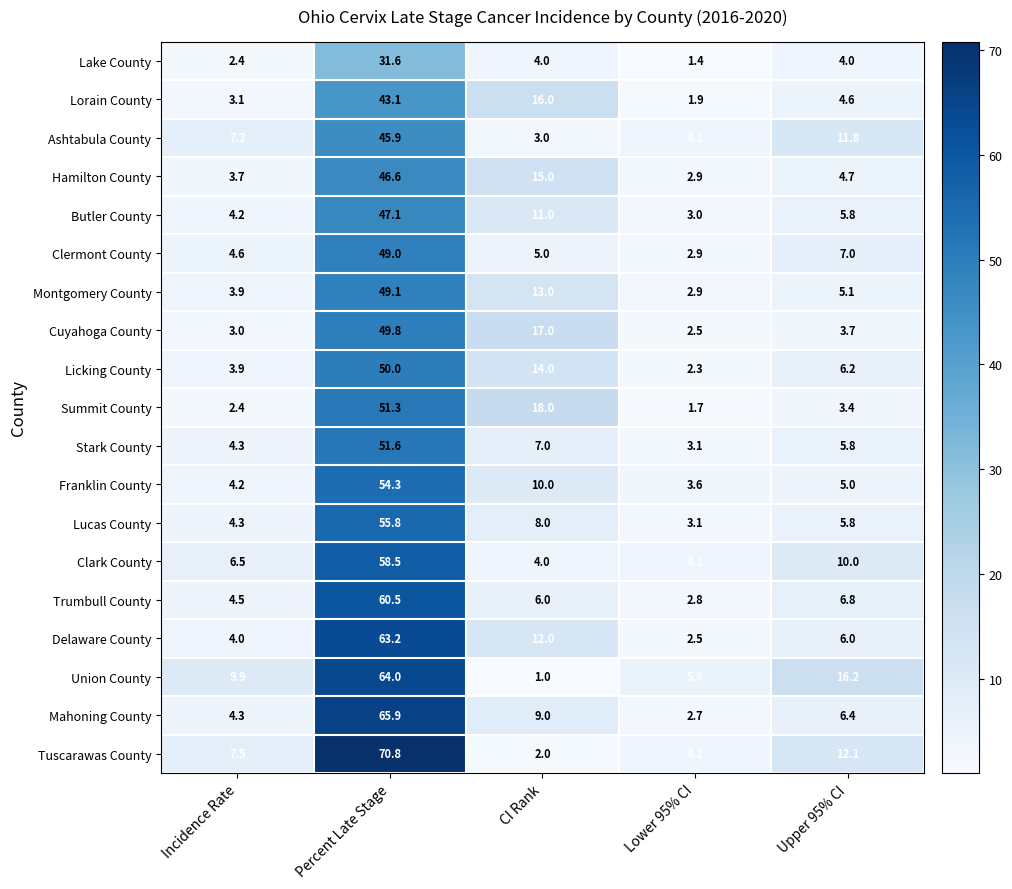

What is the average value of the Tuscarawas County series?

19.3